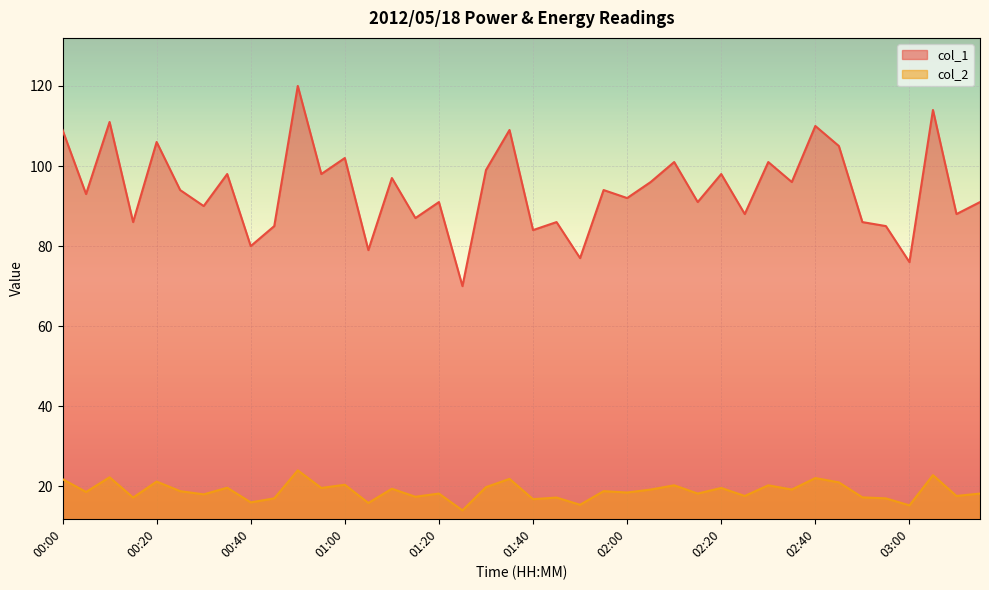

True or false: col_1 and col_2 intersect in this chart.

False